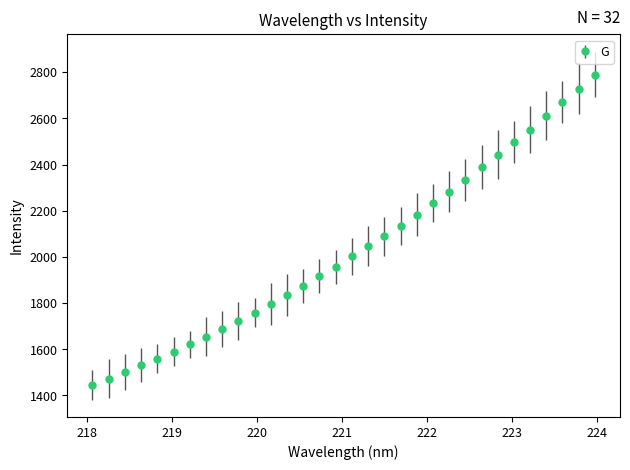

What is the greatest value displayed?

2789.6